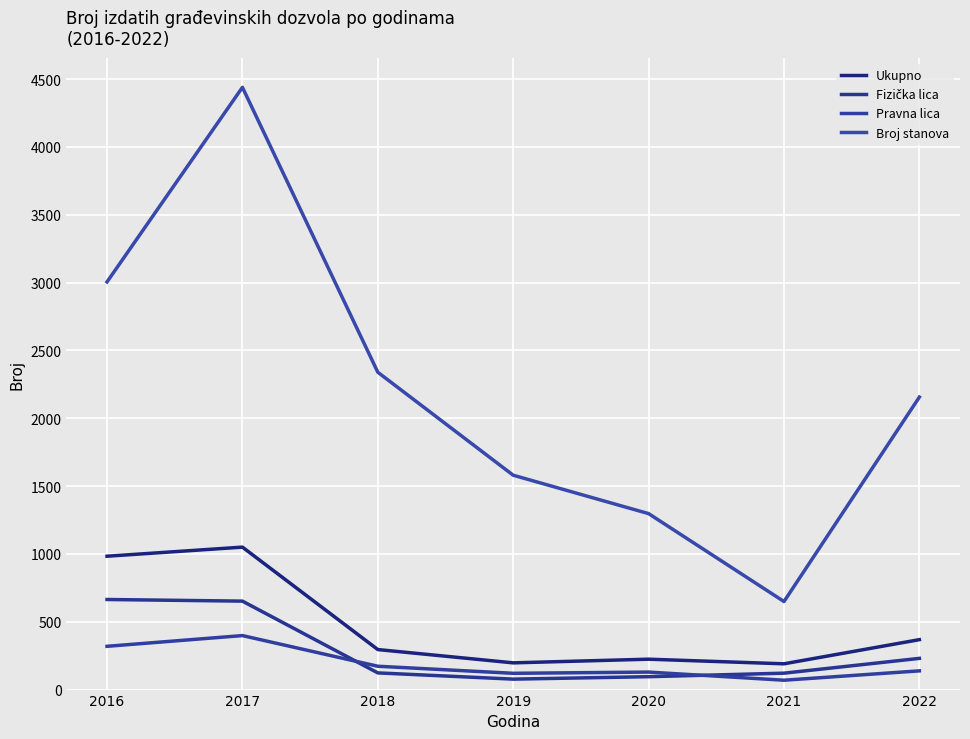

List the labels in order of Pravna lica value, largest first.

2017, 2016, 2018, 2022, 2020, 2019, 2021